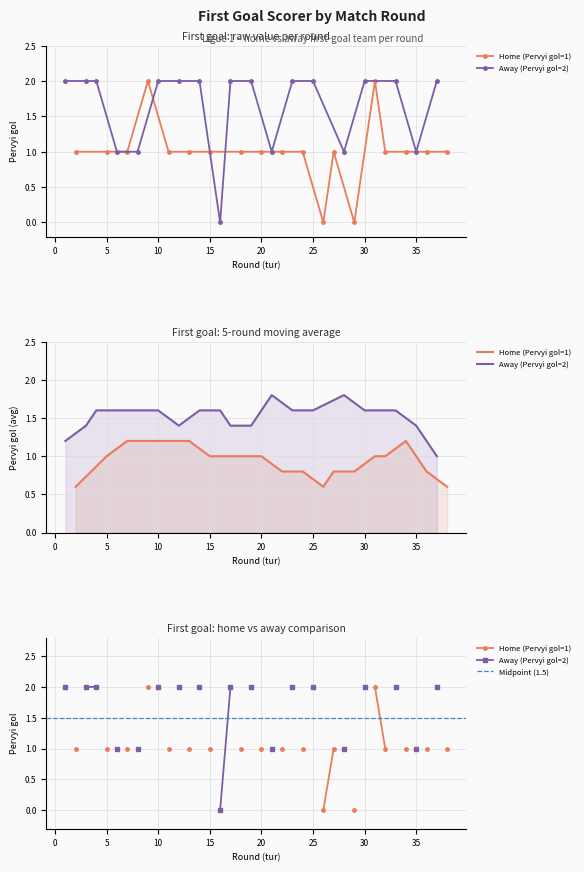

How many lines are shown in the chart?

3